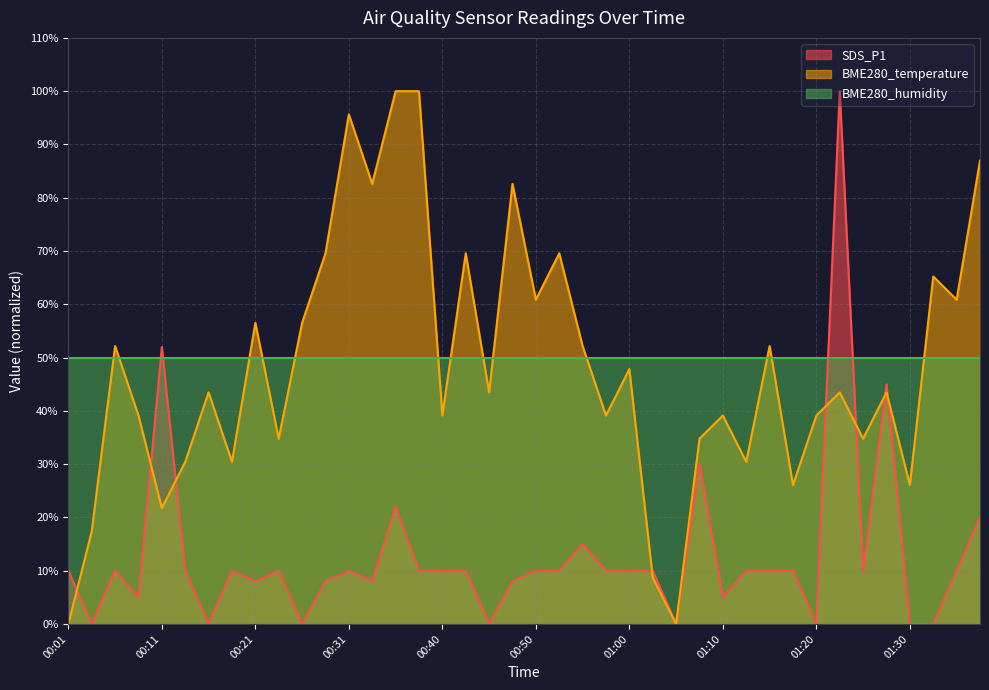

The BME280_temperature series shows 65.2 at 01:32. True or false?

True